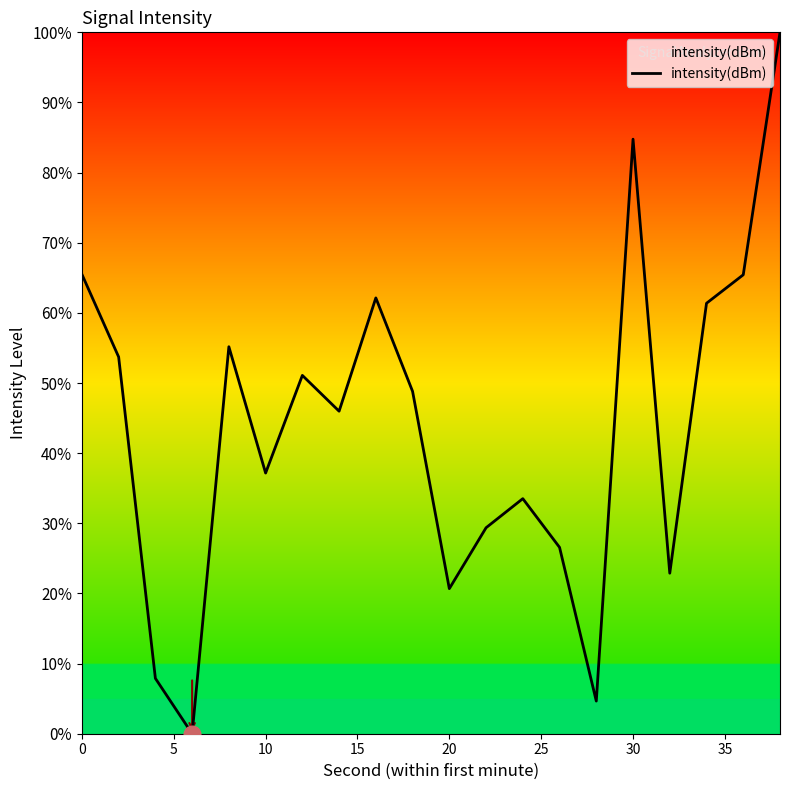

What is the maximum value shown in the chart?

100.0